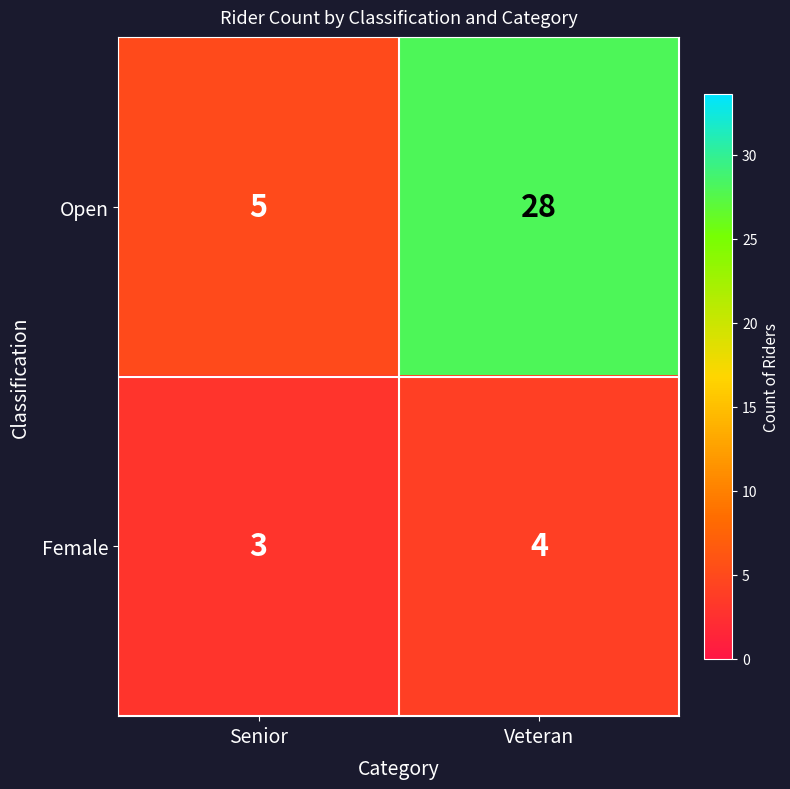

Rank the categories by Open value from highest to lowest.

Veteran, Senior